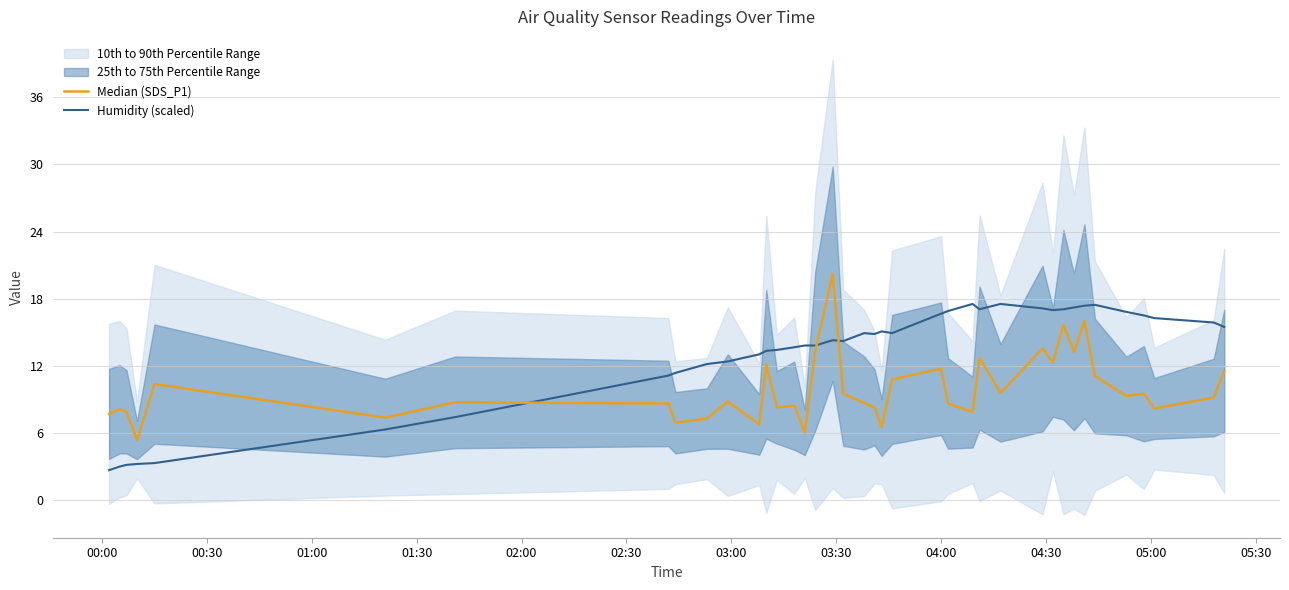

Reading left to right, extract all data points from this chart.

Median (SDS_P1): 7.7	8.1	7.9	5.4	10.4	7.4	8.8	8.7	6.9	7.3	8.8	6.8	12.2	8.3	8.4	6.1	13.3	20.2	9.5	8.7	8.3	6.5	10.8	11.8	8.7	7.9	12.7	9.6	13.6	12.3	15.7	13.2	16.0	11.1	9.3	9.5	8.2	9.2	11.6
Humidity (scaled): 2.7	3.0	3.2	3.2	3.3	6.3	7.4	11.1	11.4	12.2	12.4	13.0	13.4	13.4	13.7	13.8	13.8	14.3	14.2	14.9	14.9	15.1	14.9	16.7	16.9	17.5	17.1	17.5	17.1	17.0	17.1	17.2	17.4	17.5	16.8	16.5	16.3	15.9	15.5